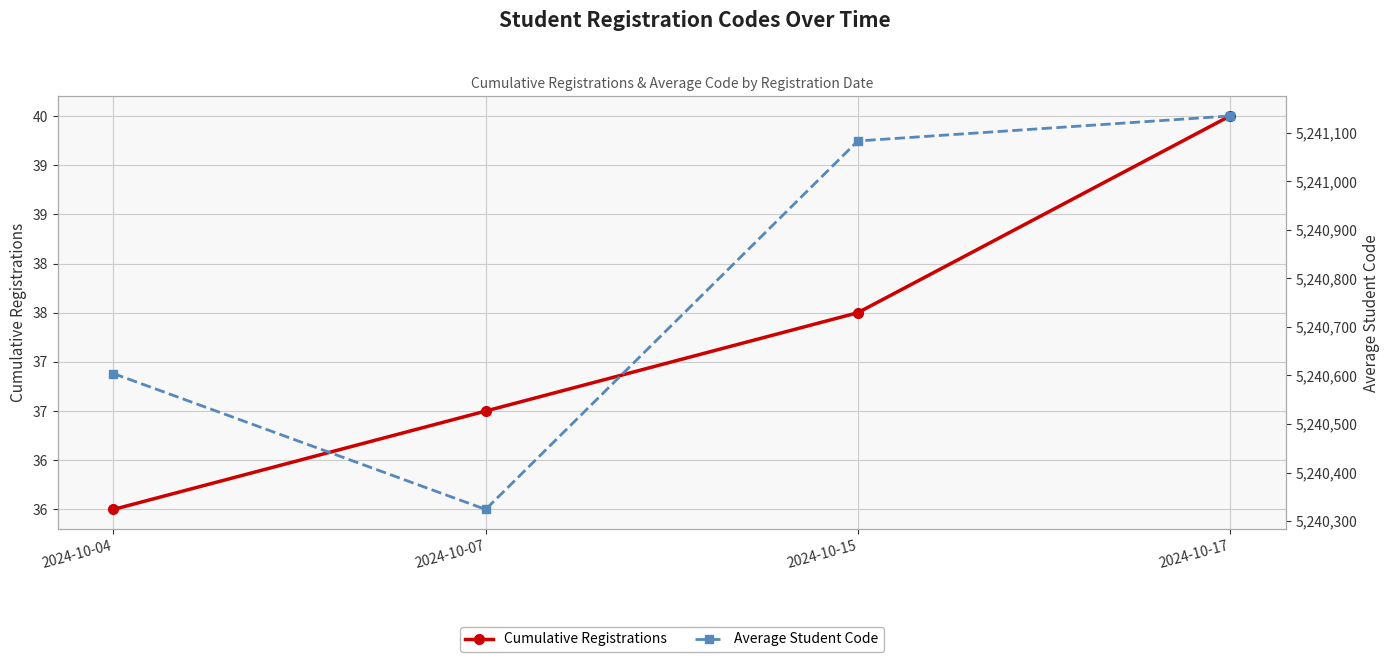

At 2024-10-17, list the series in order from smallest to largest.

Cumulative Registrations, Average Student Code